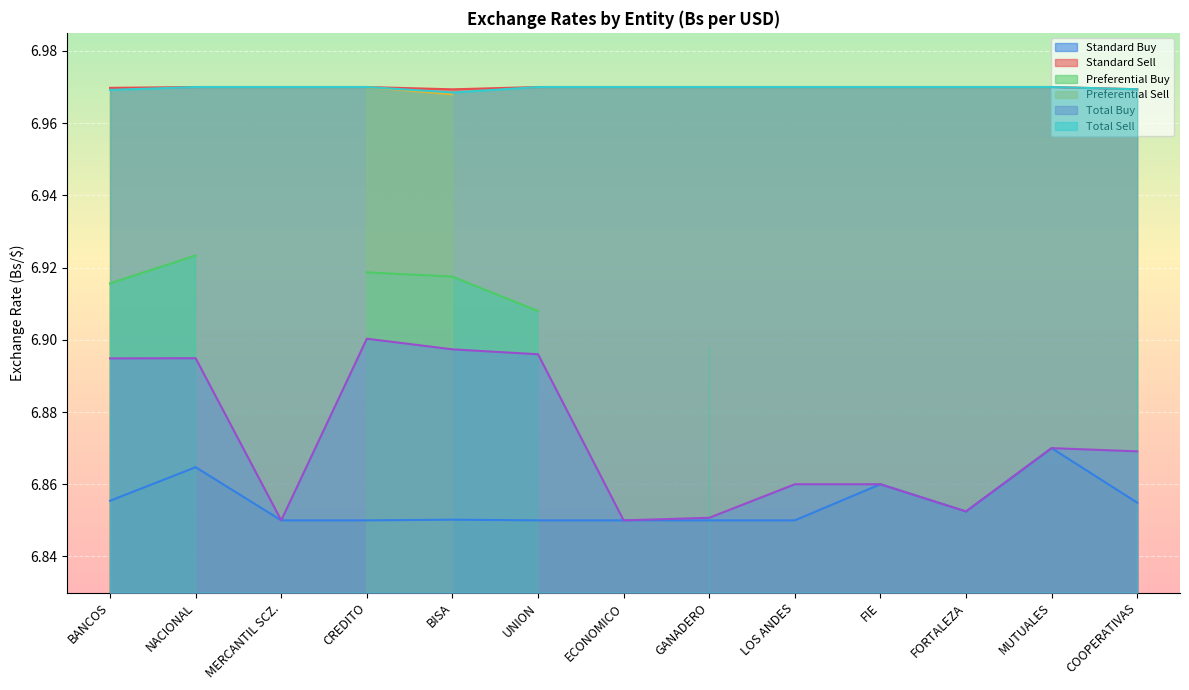

Count the number of categories in the chart.

13